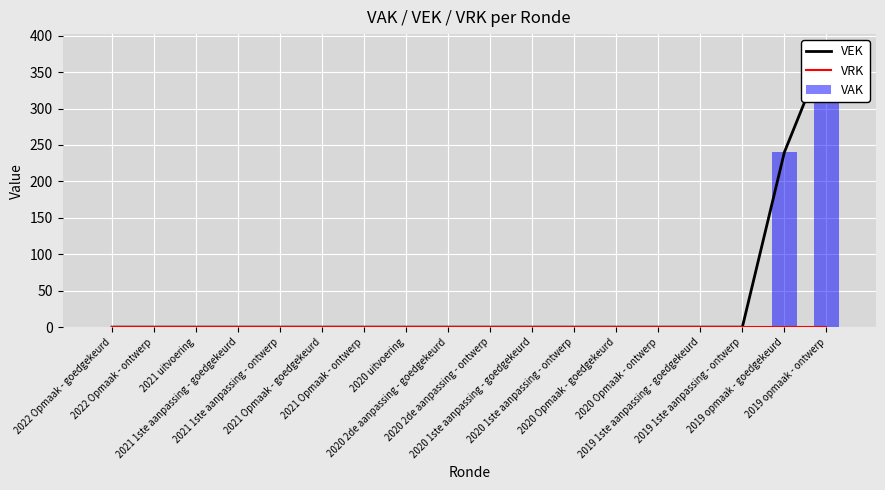

What is the label of the 7th bar from the left?

2021 Opmaak - ontwerp